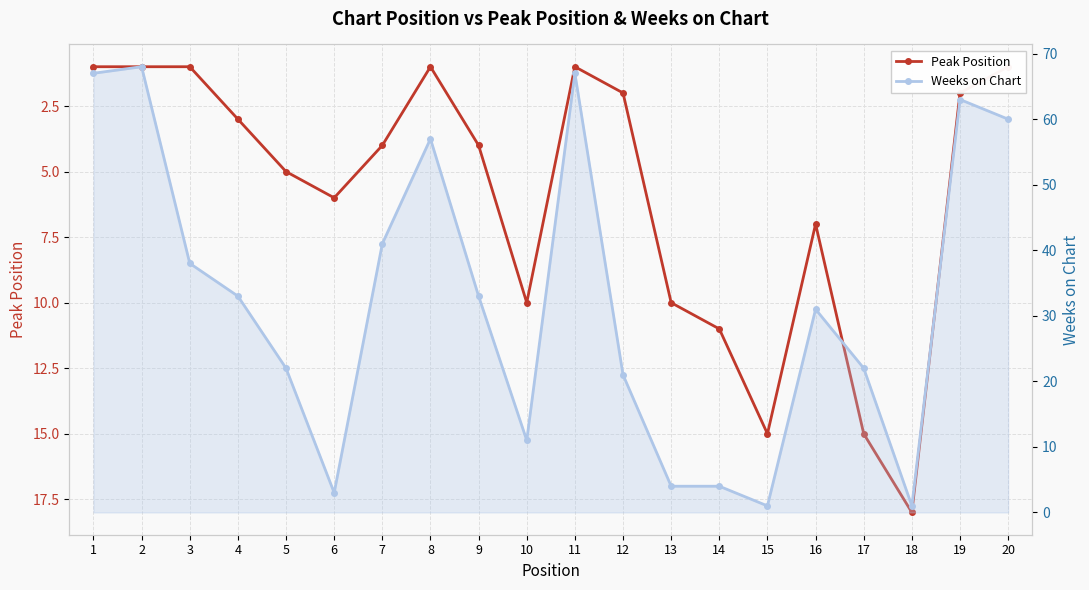

At which label does Peak Position reach its peak?

18